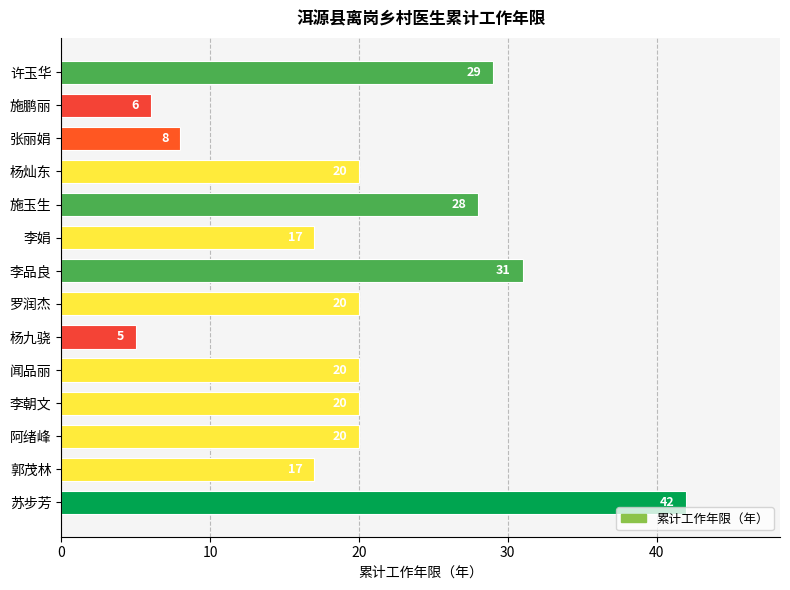

How many categories are shown in the chart?

14